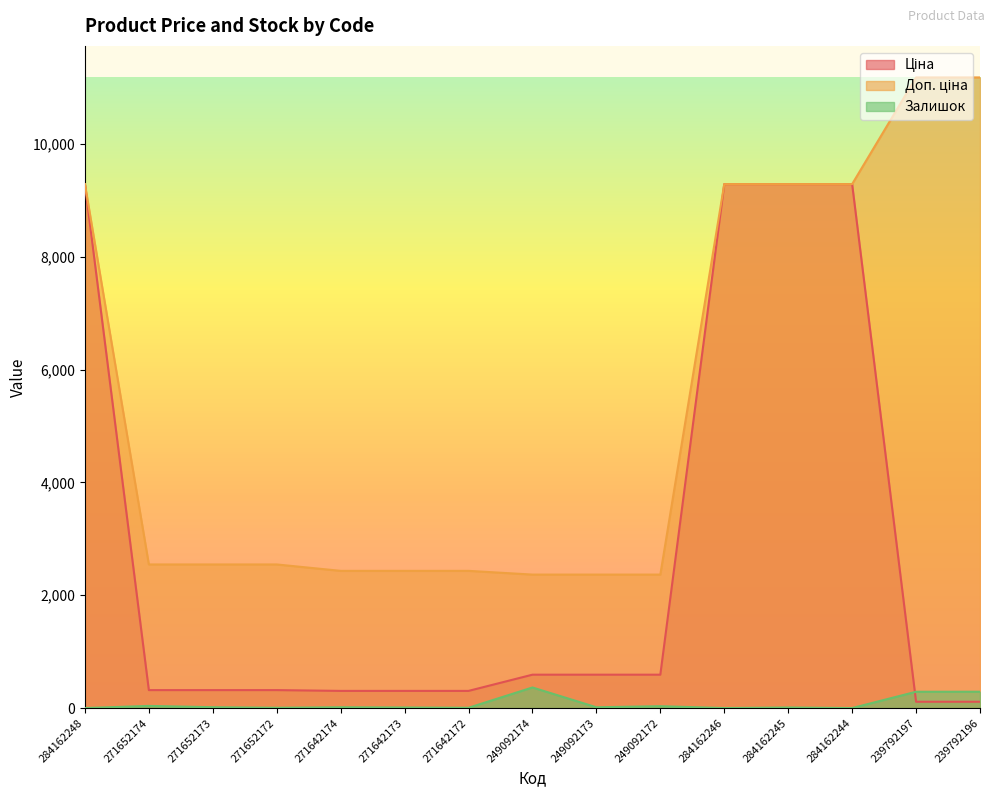

How many lines are shown in the chart?

3